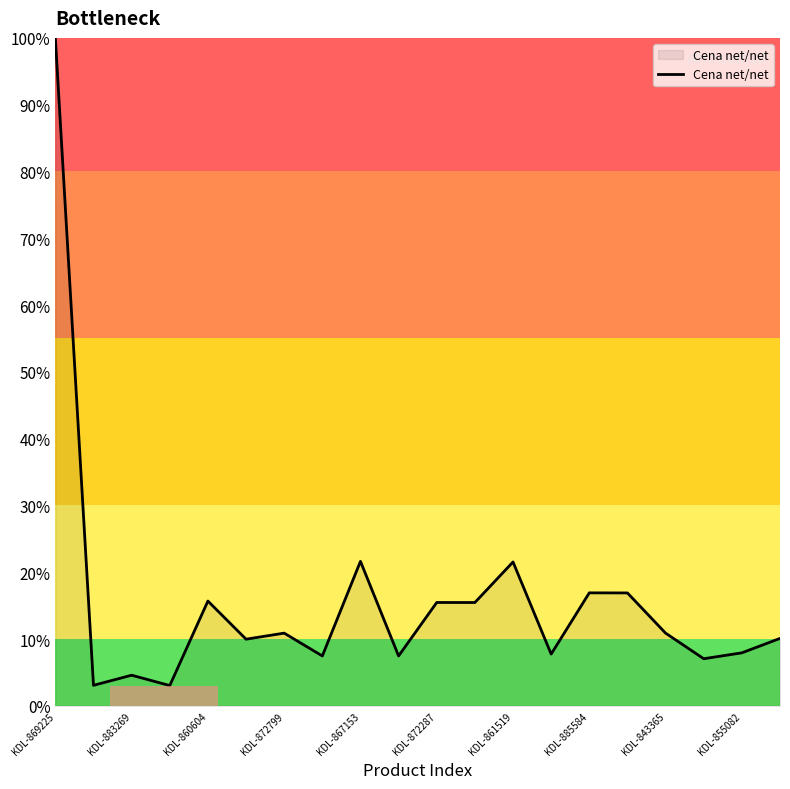

What is the maximum value shown in the chart?

100.0